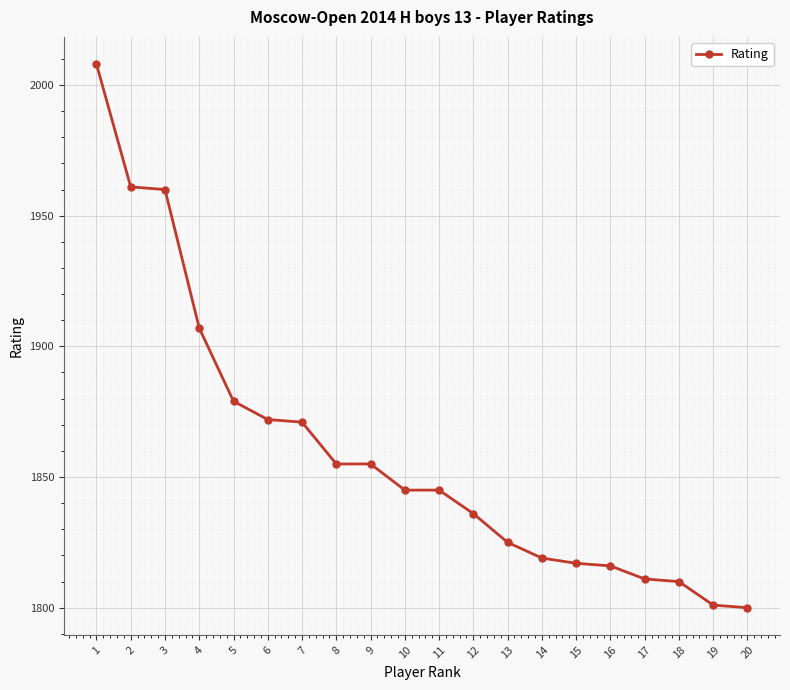

Reading left to right, extract all data points from this chart.

1=2008	2=1961	3=1960	4=1907	5=1879	6=1872	7=1871	8=1855	9=1855	10=1845	11=1845	12=1836	13=1825	14=1819	15=1817	16=1816	17=1811	18=1810	19=1801	20=1800